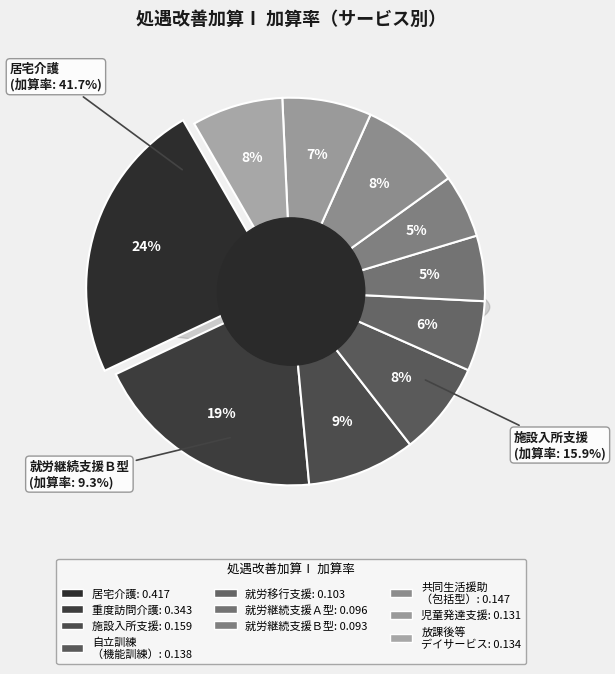

True or false: 居宅介護 accounts for 18% of the total.

False